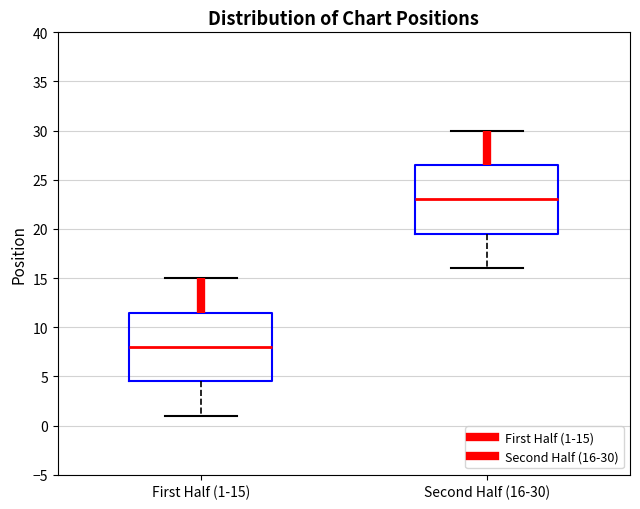

Which box has the lowest median line?

First Half (1-15)